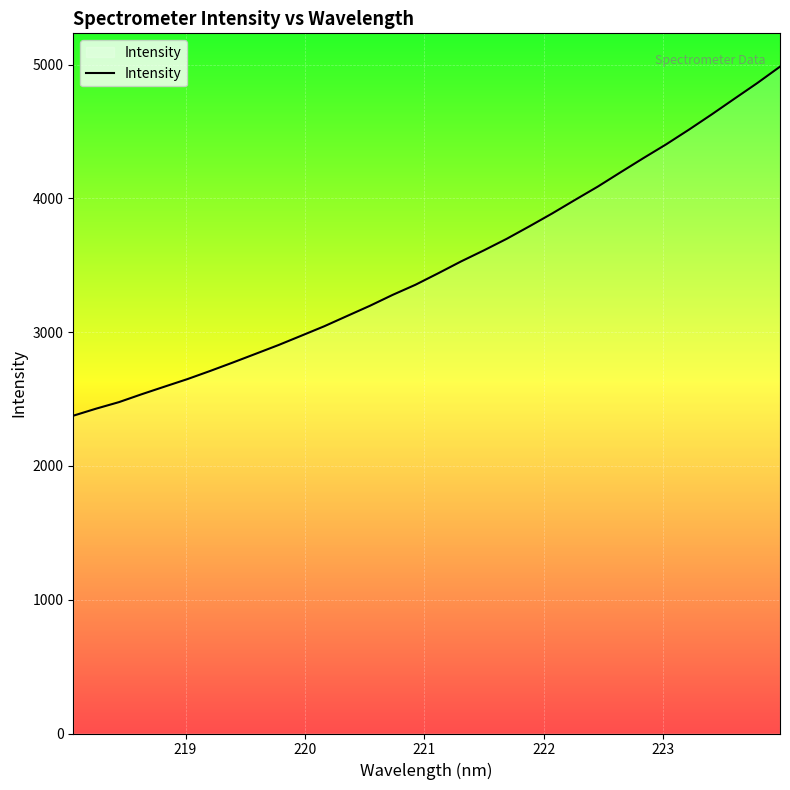

What is the greatest value displayed?

4985.0